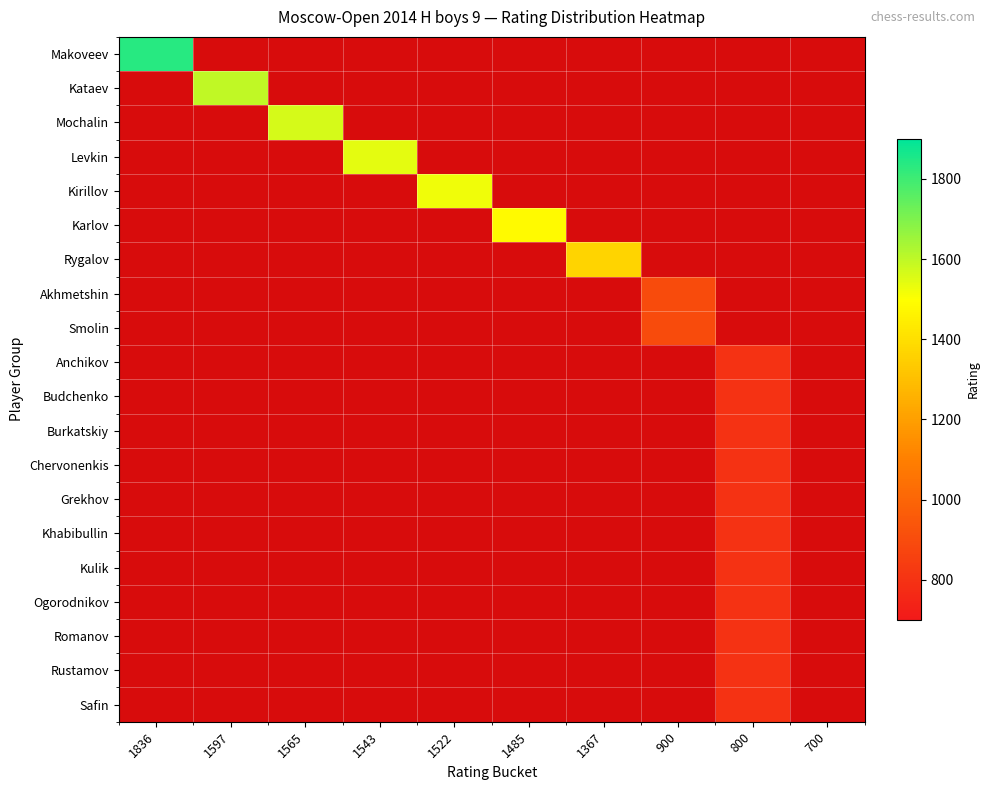

Between 1485 and 1367, which series saw the biggest shift?

Karlov